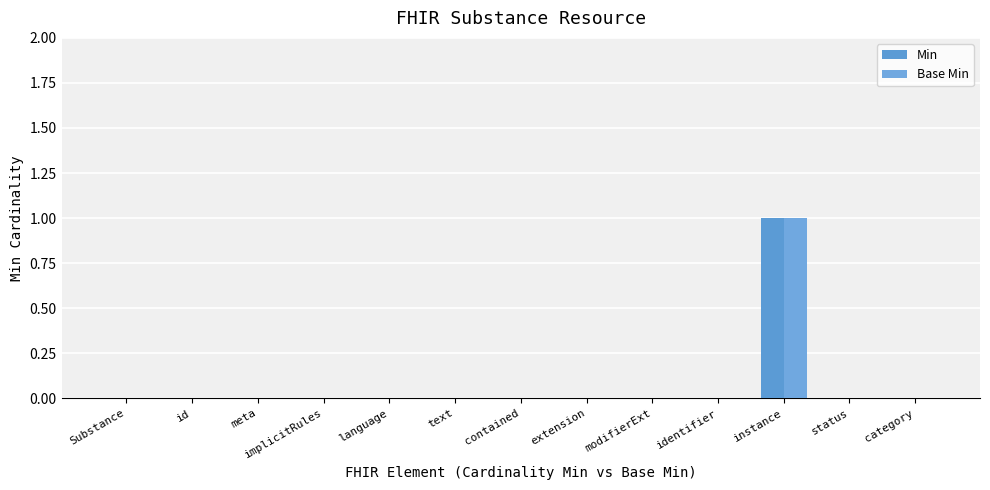

Is the value of Min at language greater than the value of Base Min at id?

No